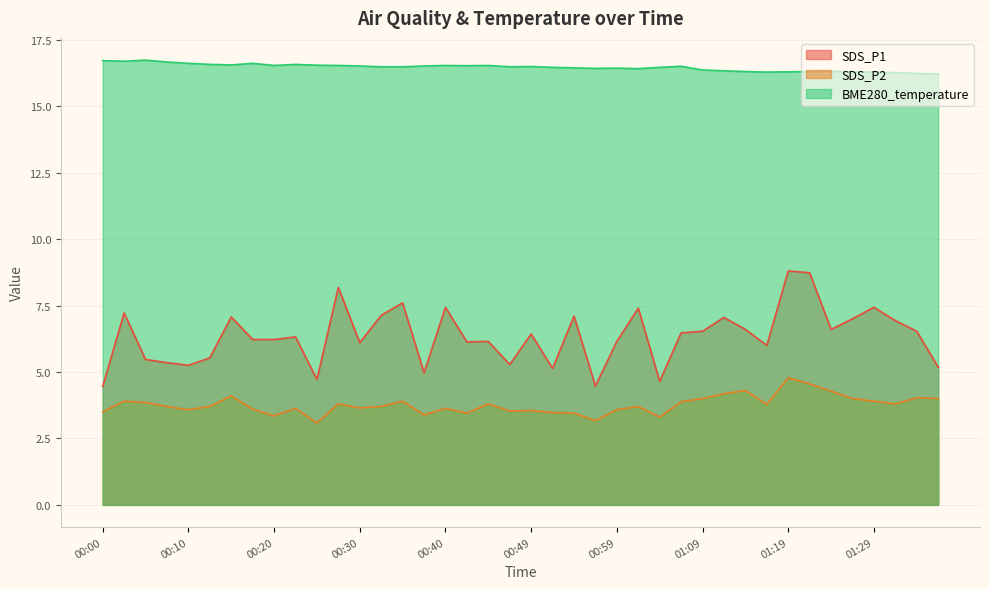

Reading right to left, list all the values displayed in this chart.

SDS_P1: 01:36=5.2	01:34=6.5	01:31=6.9	01:29=7.4	01:26=7.0	01:24=6.6	01:21=8.7	01:19=8.8	01:16=6.0	01:14=6.6	01:12=7.0	01:09=6.5	01:07=6.5	01:04=4.7	01:02=7.4	00:59=6.2	00:57=4.5	00:54=7.1	00:52=5.1	00:49=6.4	00:47=5.3	00:45=6.2	00:42=6.1	00:40=7.4	00:37=5.0	00:35=7.6	00:32=7.1	00:30=6.1	00:28=8.2	00:25=4.7	00:23=6.3	00:20=6.2	00:18=6.2	00:15=7.1	00:13=5.5	00:10=5.2	00:08=5.3	00:05=5.5	00:03=7.2	00:00=4.5
SDS_P2: 01:36=4.0	01:34=4.0	01:31=3.8	01:29=3.9	01:26=4.0	01:24=4.3	01:21=4.5	01:19=4.8	01:16=3.8	01:14=4.3	01:12=4.2	01:09=4.0	01:07=3.9	01:04=3.3	01:02=3.7	00:59=3.6	00:57=3.2	00:54=3.5	00:52=3.5	00:49=3.5	00:47=3.5	00:45=3.8	00:42=3.5	00:40=3.6	00:37=3.4	00:35=3.9	00:32=3.7	00:30=3.6	00:28=3.8	00:25=3.1	00:23=3.6	00:20=3.4	00:18=3.6	00:15=4.1	00:13=3.7	00:10=3.6	00:08=3.7	00:05=3.9	00:03=3.9	00:00=3.5
BME280_temperature: 01:36=16.2	01:34=16.2	01:31=16.3	01:29=16.3	01:26=16.3	01:24=16.3	01:21=16.3	01:19=16.3	01:16=16.3	01:14=16.3	01:12=16.3	01:09=16.4	01:07=16.5	01:04=16.5	01:02=16.4	00:59=16.4	00:57=16.4	00:54=16.4	00:52=16.5	00:49=16.5	00:47=16.5	00:45=16.5	00:42=16.5	00:40=16.5	00:37=16.5	00:35=16.5	00:32=16.5	00:30=16.5	00:28=16.5	00:25=16.5	00:23=16.6	00:20=16.5	00:18=16.6	00:15=16.6	00:13=16.6	00:10=16.6	00:08=16.7	00:05=16.7	00:03=16.7	00:00=16.7